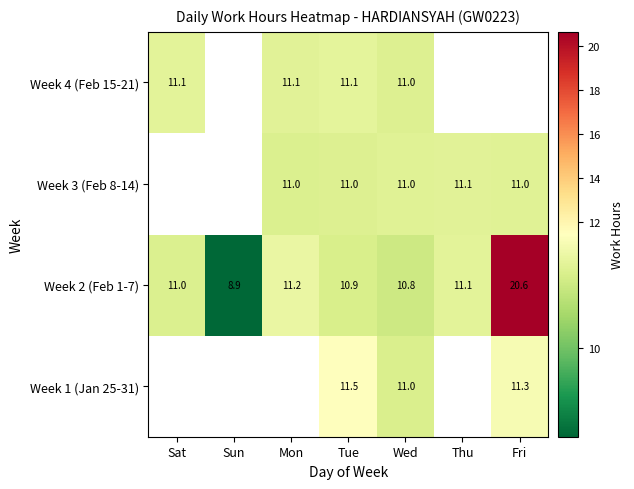

What is the sum of the Week 2 (Feb 1-7) values at Sat and Thu?

22.1